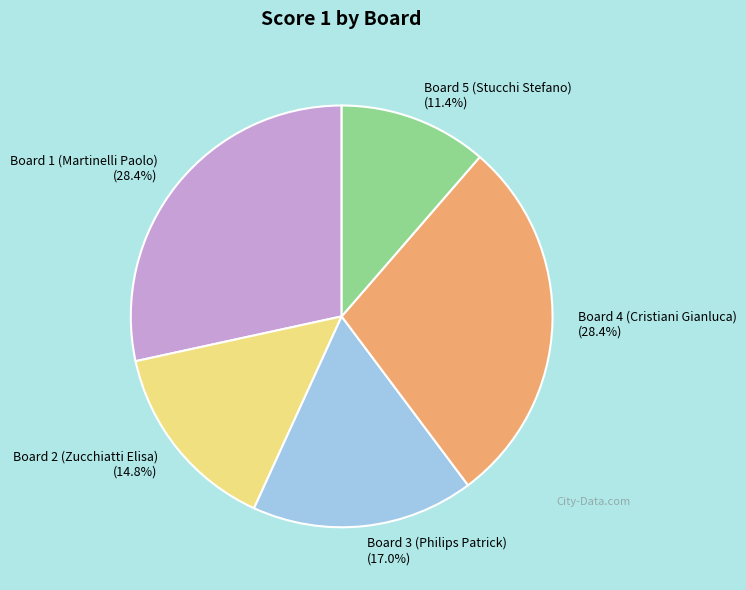

Combined, do Board 3 (Philips Patrick) (17.0%) and Board 5 (Stucchi Stefano) (11.4%) account for over 50%?

No